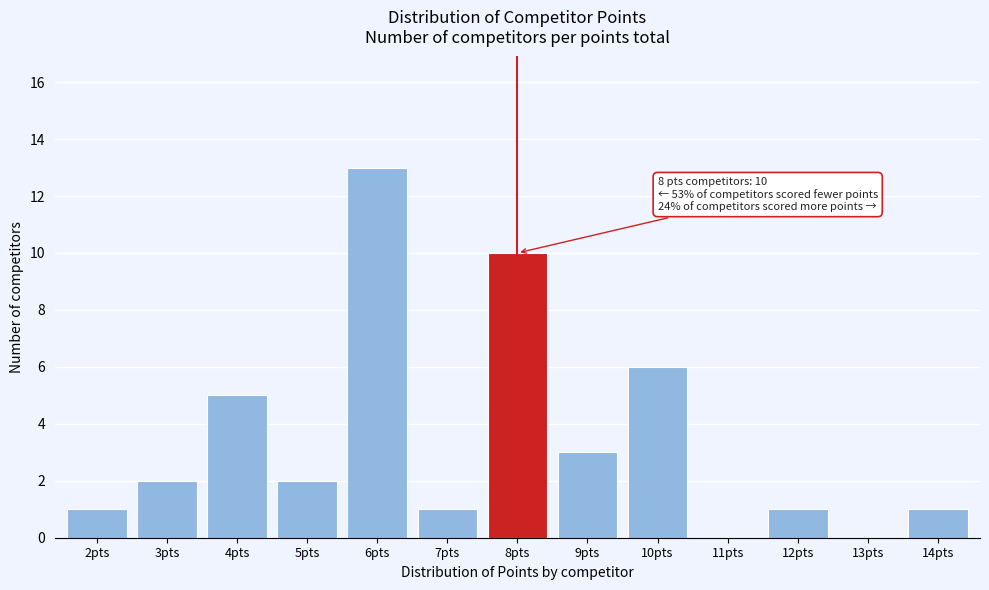

Reading right to left, transcribe all the data shown in this chart.

14pts=1	13pts=0	12pts=1	11pts=0	10pts=6	9pts=3	8pts=10	7pts=1	6pts=13	5pts=2	4pts=5	3pts=2	2pts=1